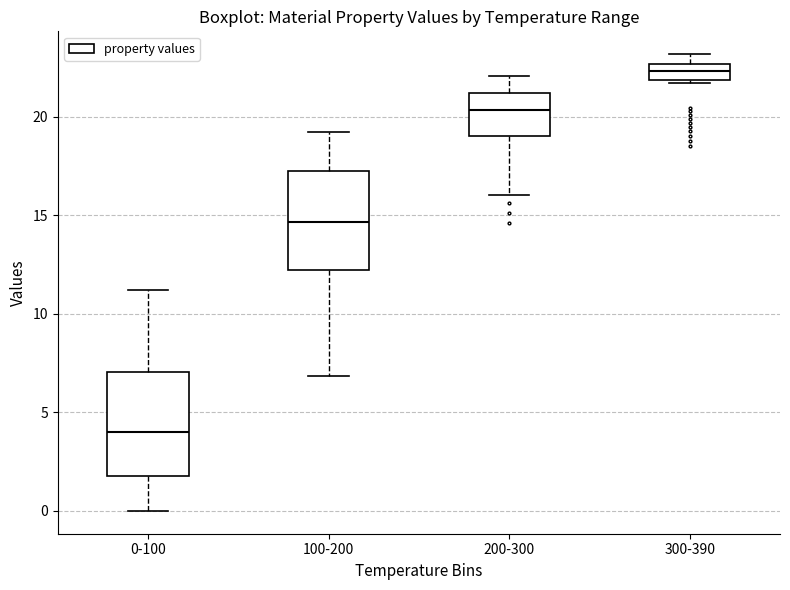

Where does the median line of the box for 200-300 sit on the y-axis? The values are not printed on the chart, so give them approximately, as read against the axis.

20.5